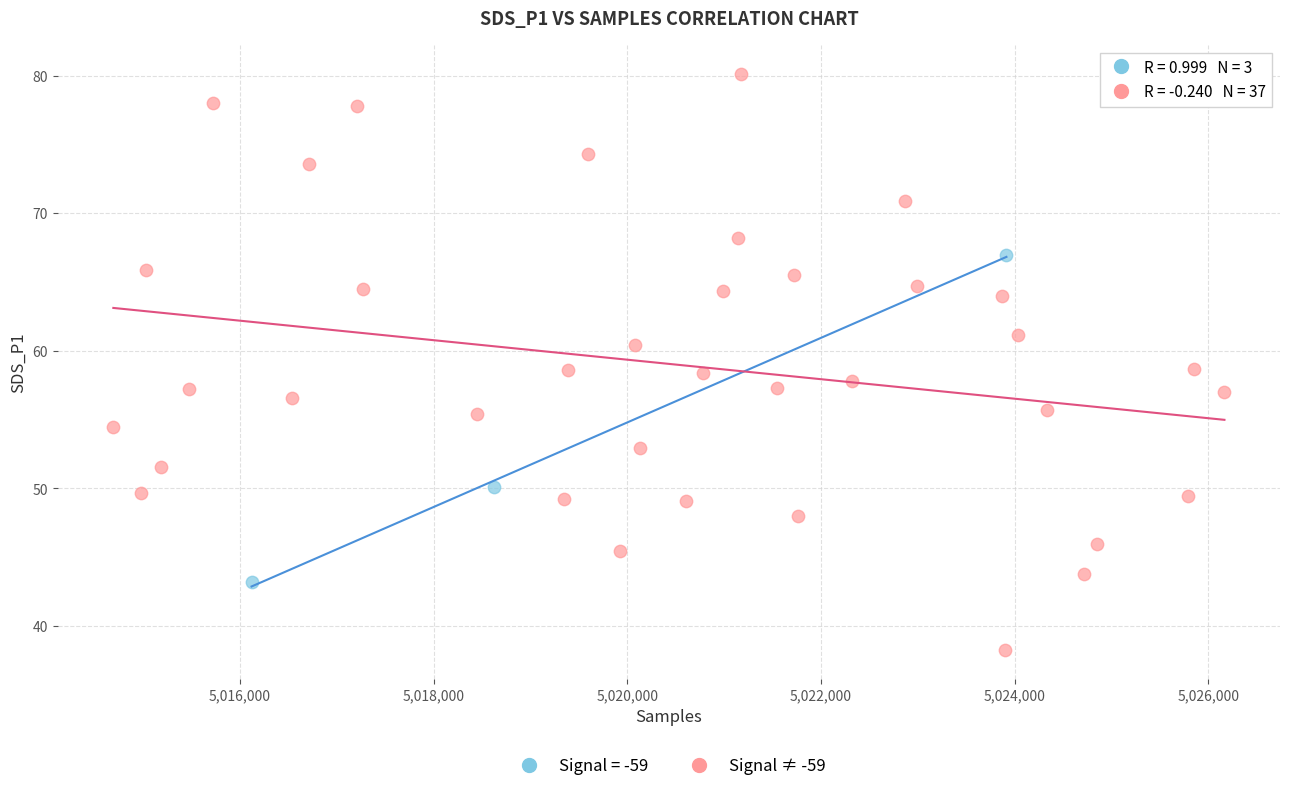

Which series reaches the maximum Y coordinate?

Signal ≠ -59